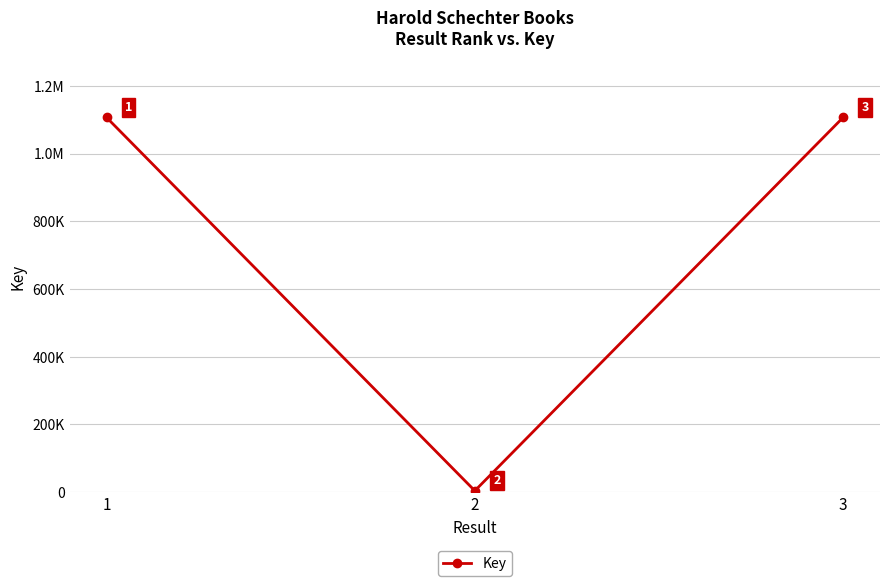

What is the sum of the values at 2 and 3?

1111152